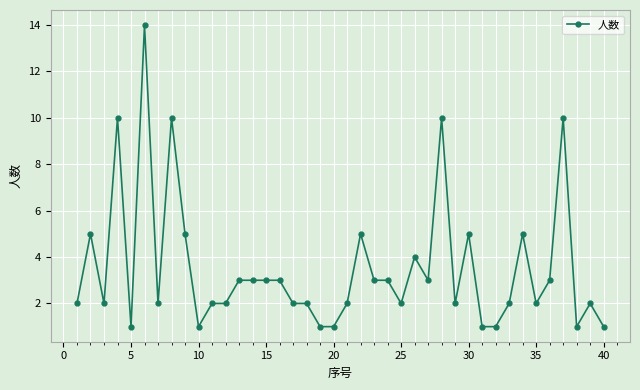

True or false: there are more than 0 points higher than both neighbors.

True